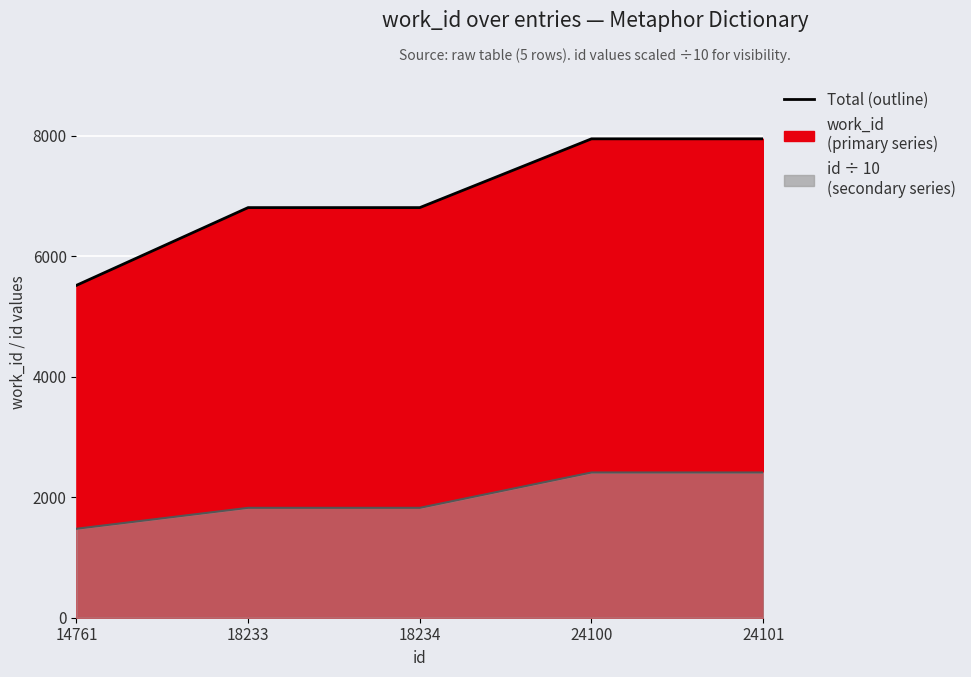

What is the average value of the id series?

1988.6